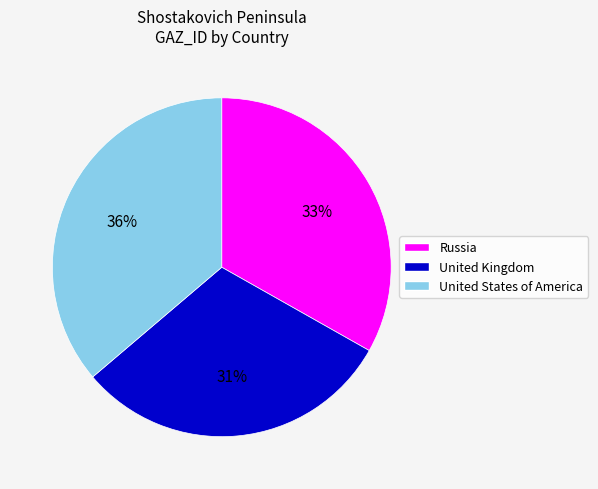

What is the ratio of the value at United States of America to the value at United Kingdom?

1.2